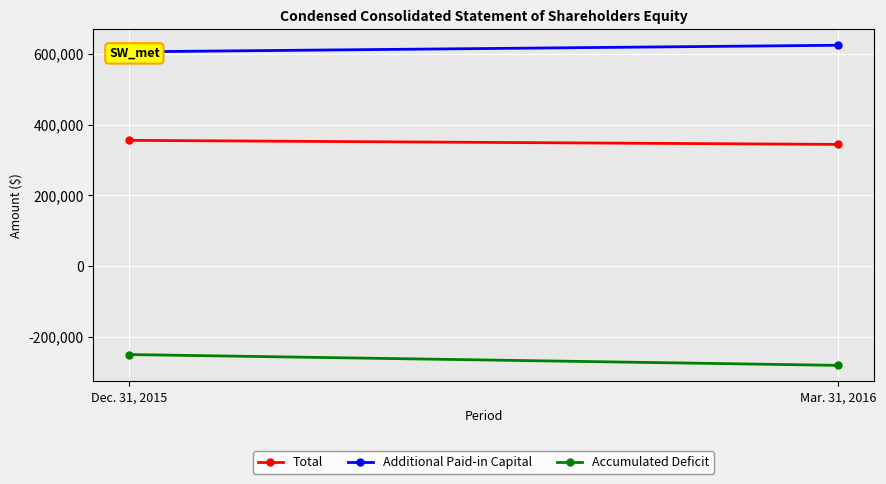

Reading left to right, extract all data points from this chart.

Total: Dec. 31, 2015=355995	Mar. 31, 2016=344500
Additional Paid-in Capital: Dec. 31, 2015=606555	Mar. 31, 2016=625200
Accumulated Deficit: Dec. 31, 2015=-250376	Mar. 31, 2016=-281026